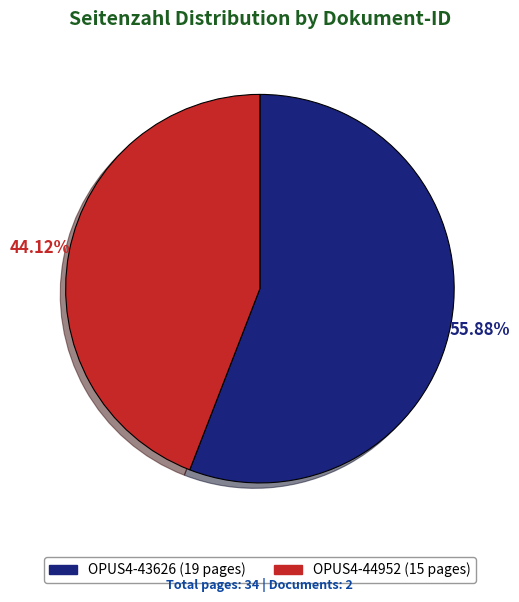

The OPUS4-43626 slice represents 56% of the pie. True or false?

True